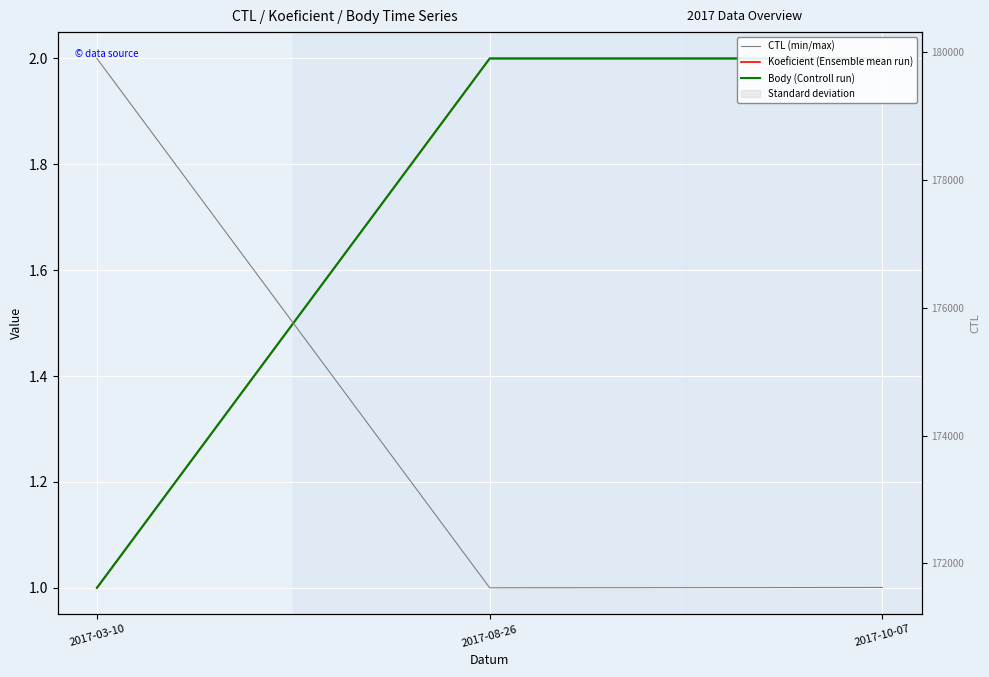

What is the minimum value for Body (Controll run)?

1